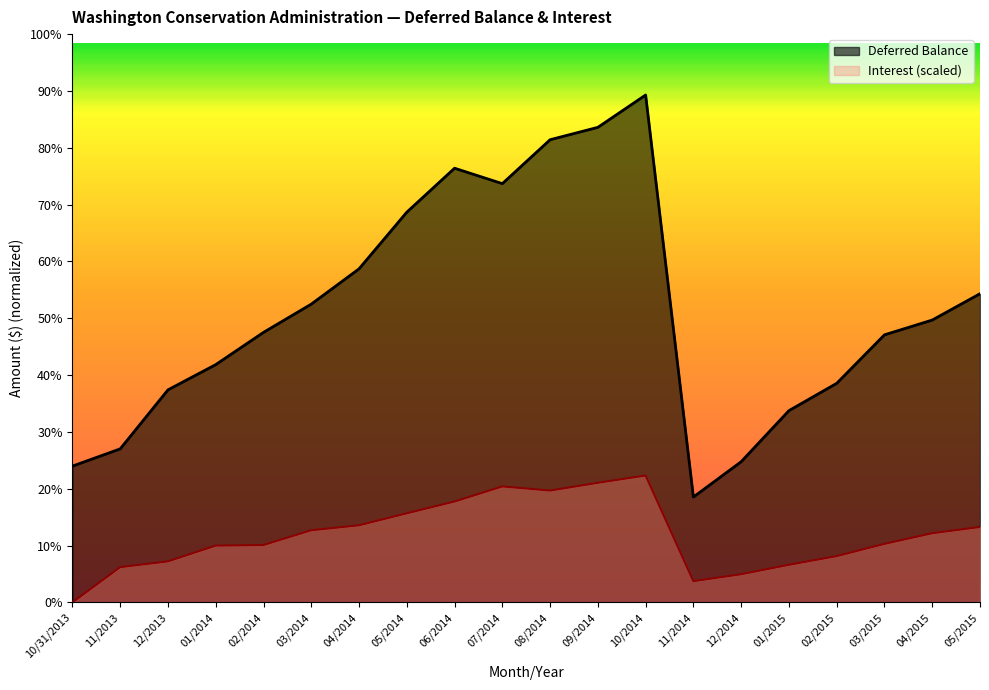

At which category is the sum across all series the highest?

10/2014